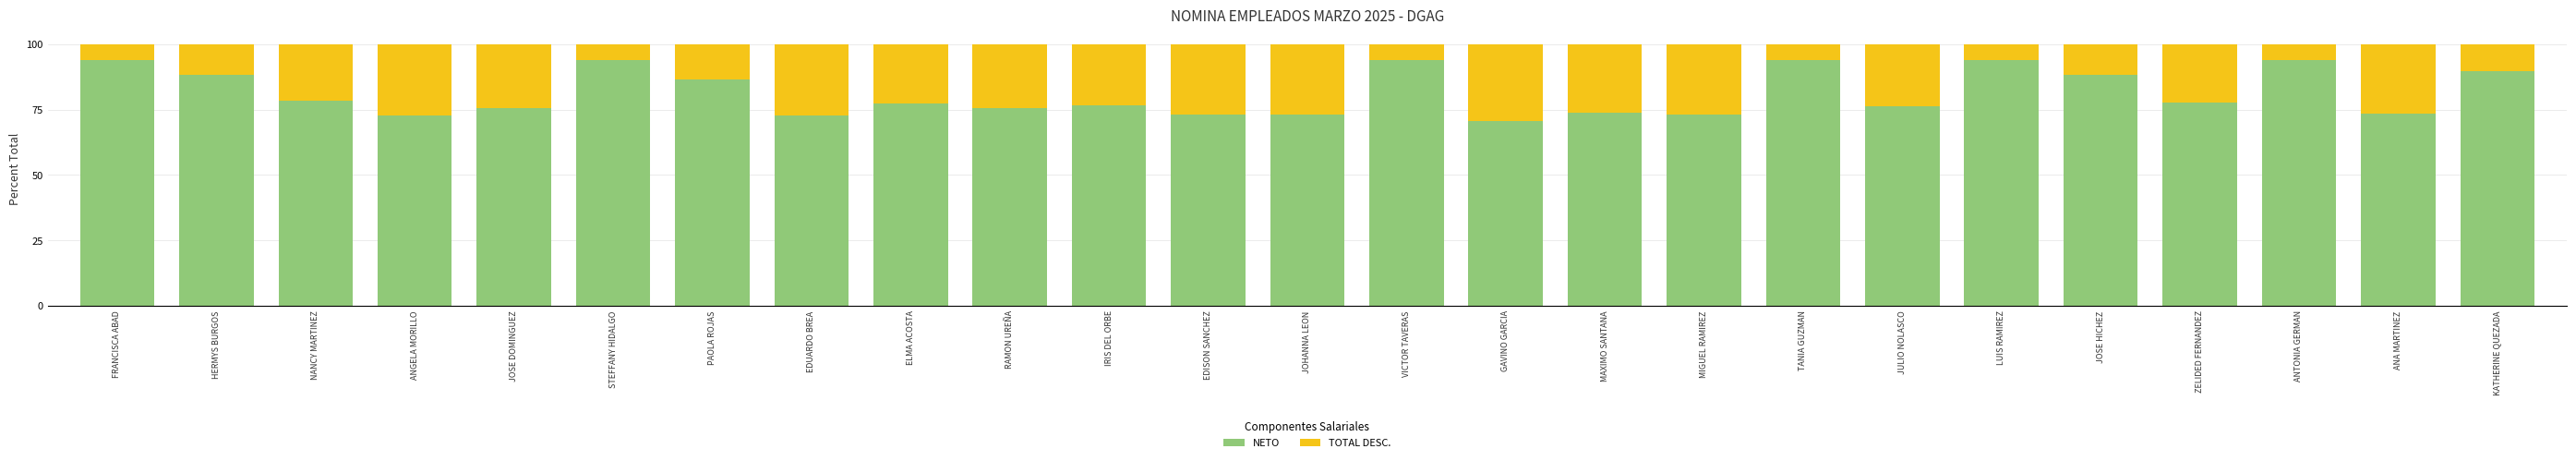

What is the sum of all NETO values?

2037.5